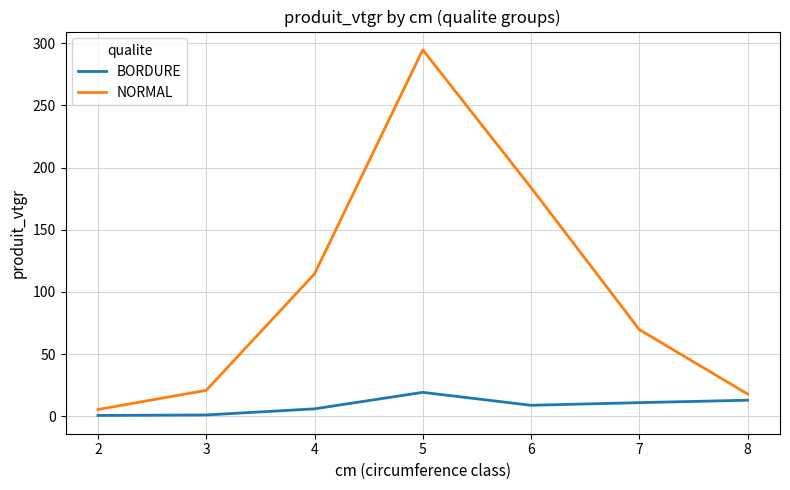

Which series changed the most between 5 and 6?

NORMAL